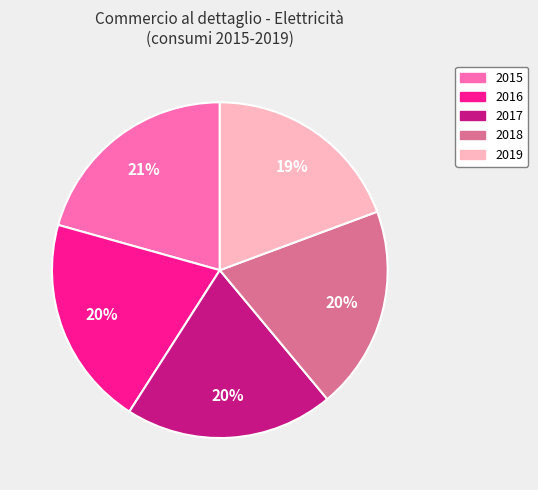

Does 2016 represent more than half of the total?

No